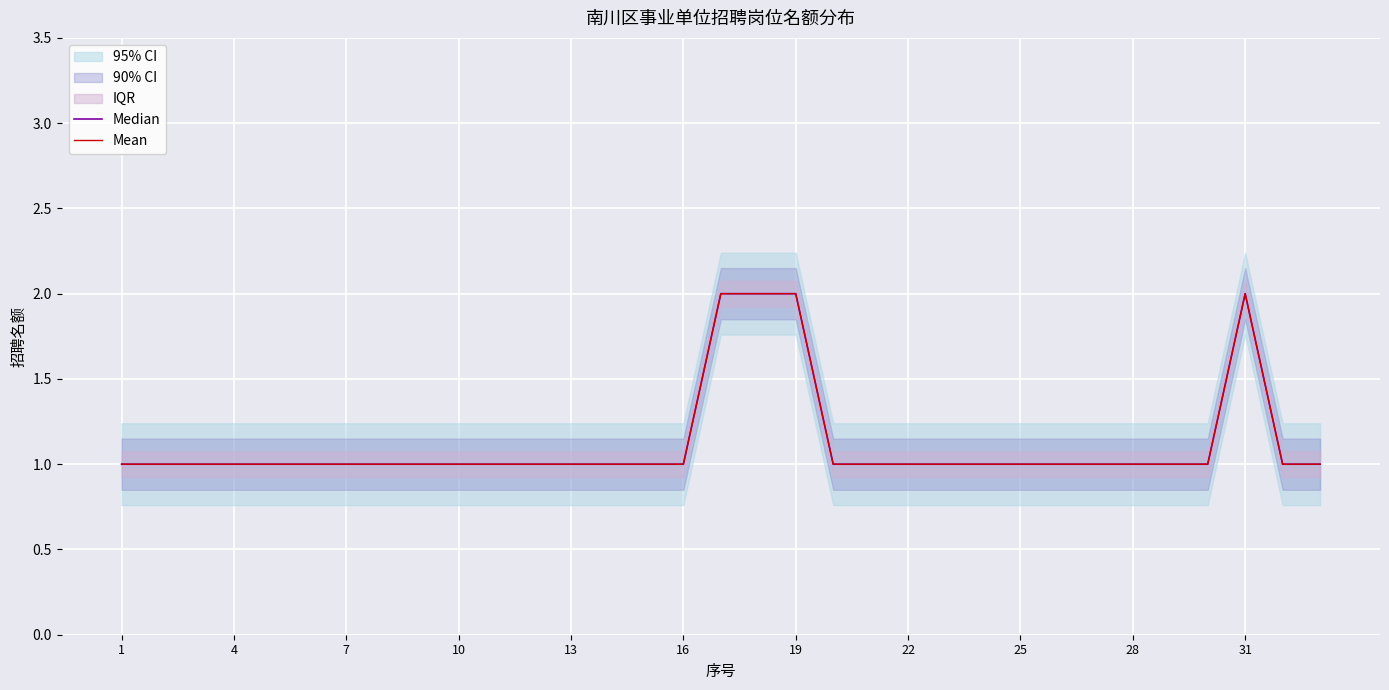

What is the maximum value shown in the chart?

2